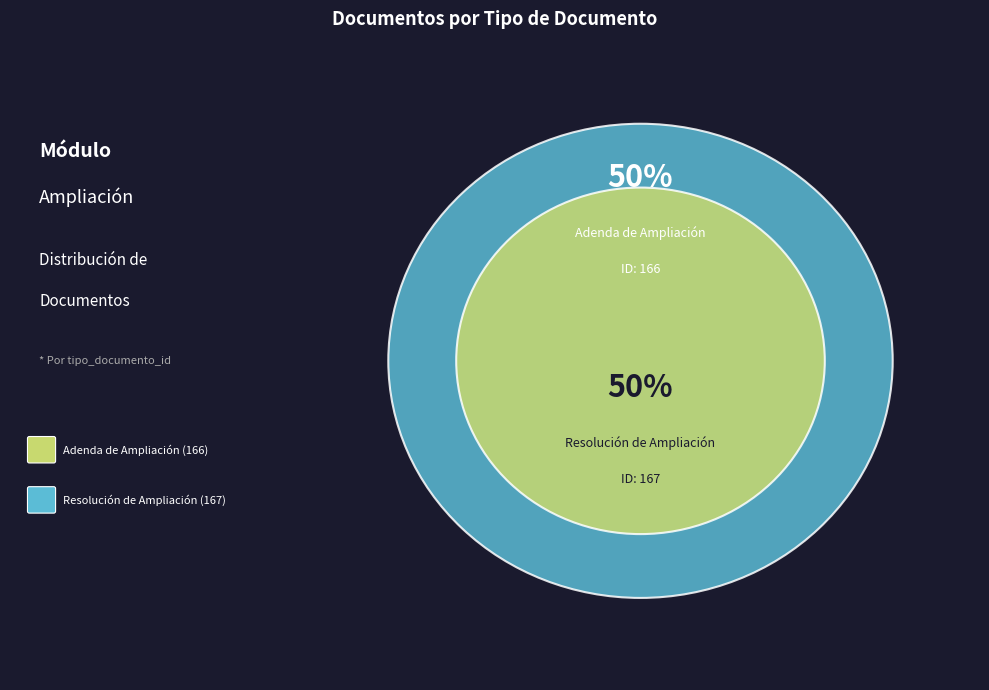

Approximately how many times larger is the value at Adenda de Ampliación compared to Resolución de Ampliación?

1.0